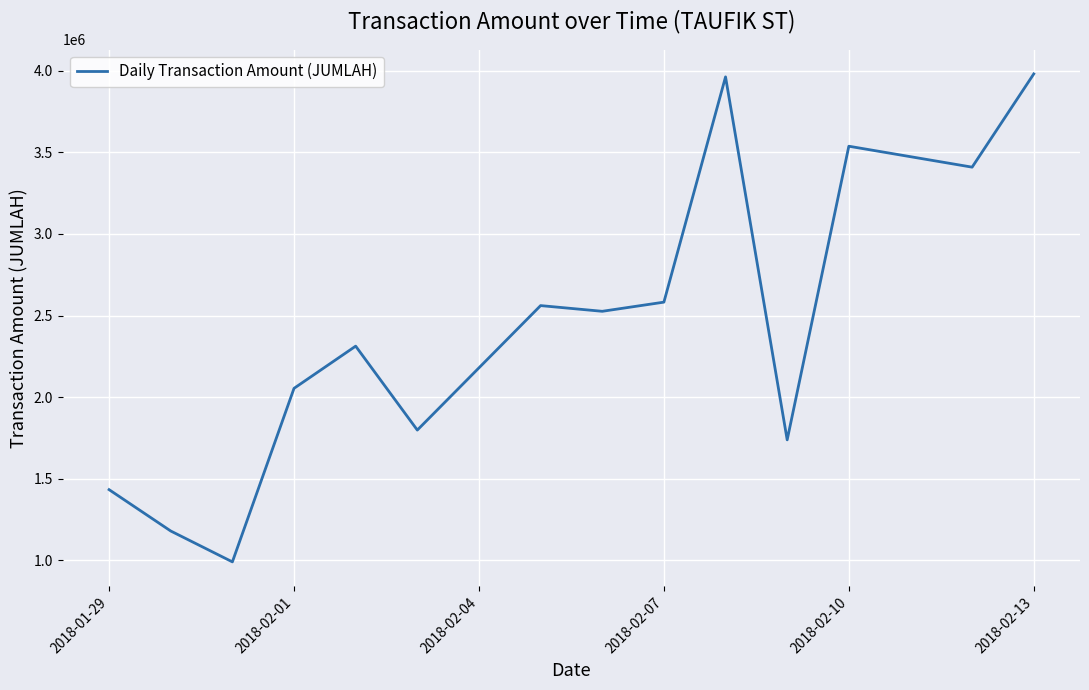

What is the minimum value shown in the chart?

991376